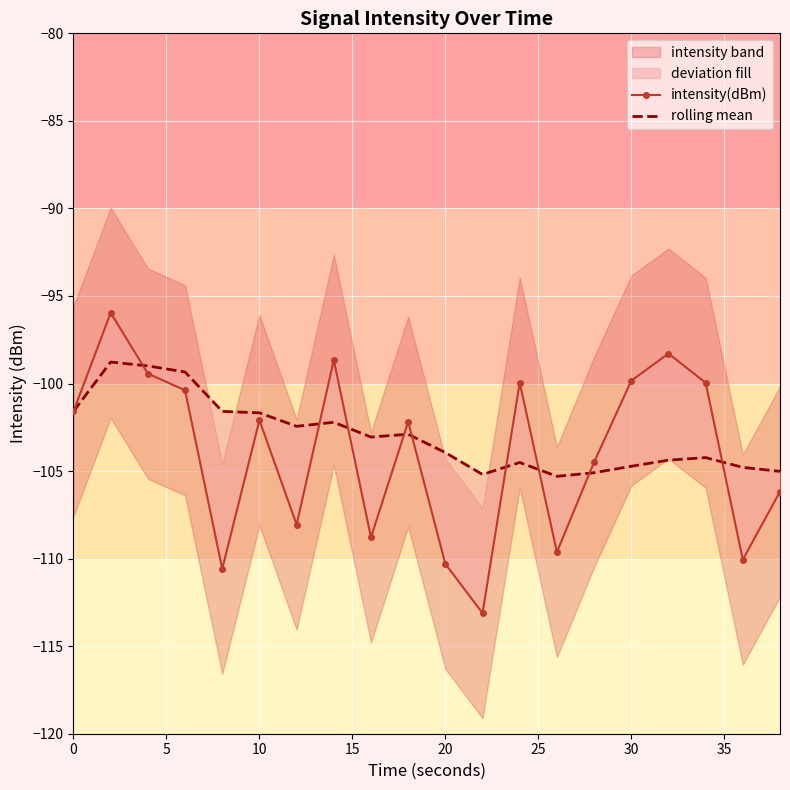

Reading right to left, transcribe all the data shown in this chart.

intensity(dBm): -106.2	-110.1	-100.0	-98.3	-99.8	-104.5	-109.6	-99.9	-113.1	-110.3	-102.2	-108.8	-98.7	-108.1	-102.1	-110.6	-100.4	-99.4	-96.0	-101.6
rolling mean: -105.0	-104.8	-104.2	-104.4	-104.7	-105.1	-105.3	-104.5	-105.2	-103.9	-102.9	-103.1	-102.2	-102.4	-101.7	-101.6	-99.3	-99.0	-98.8	-101.6